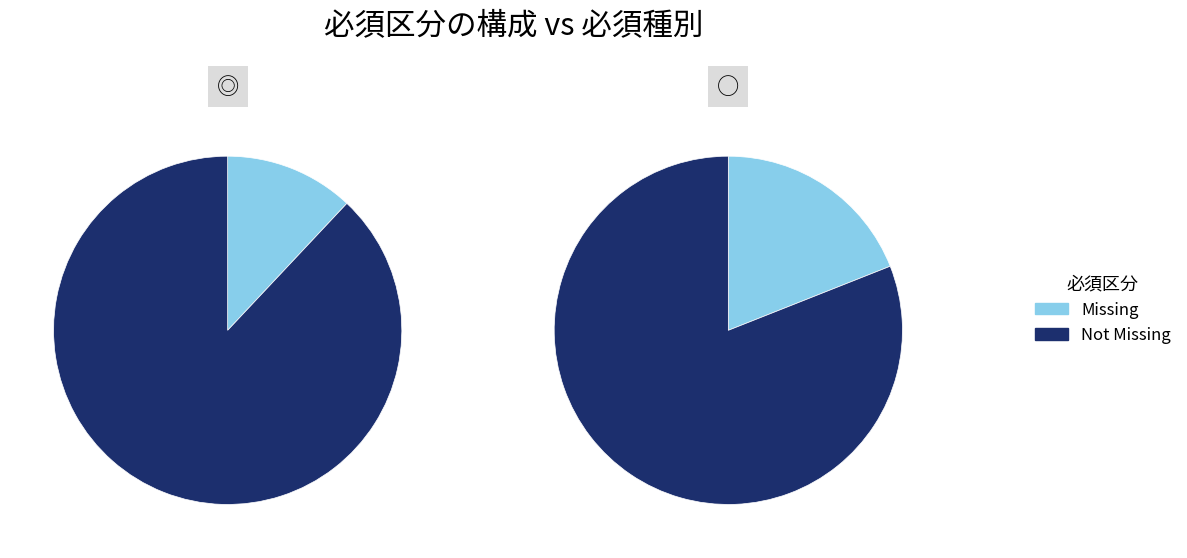

Is there a majority slice in this chart?

Yes